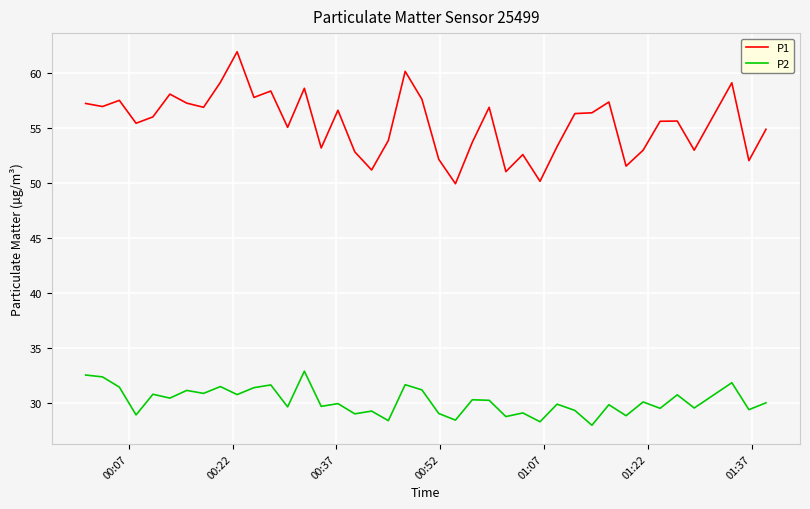

What is the maximum value shown in the chart?

62.0